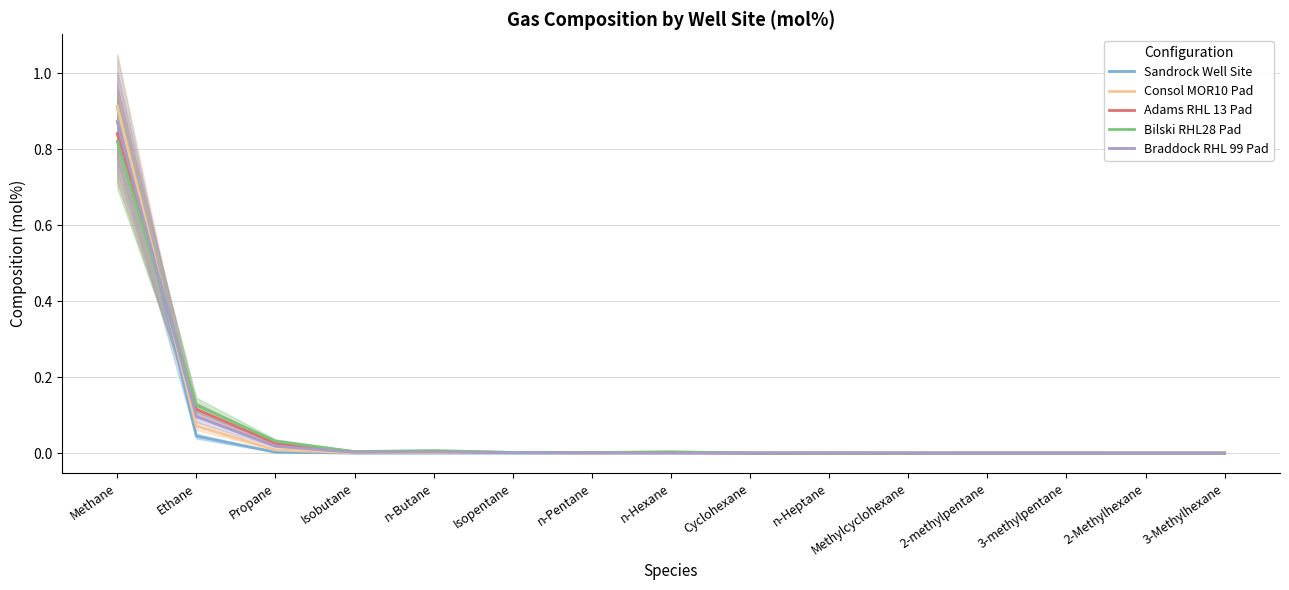

Where is Sandrock Well Site nearest to the value 0?

2-Methylhexane